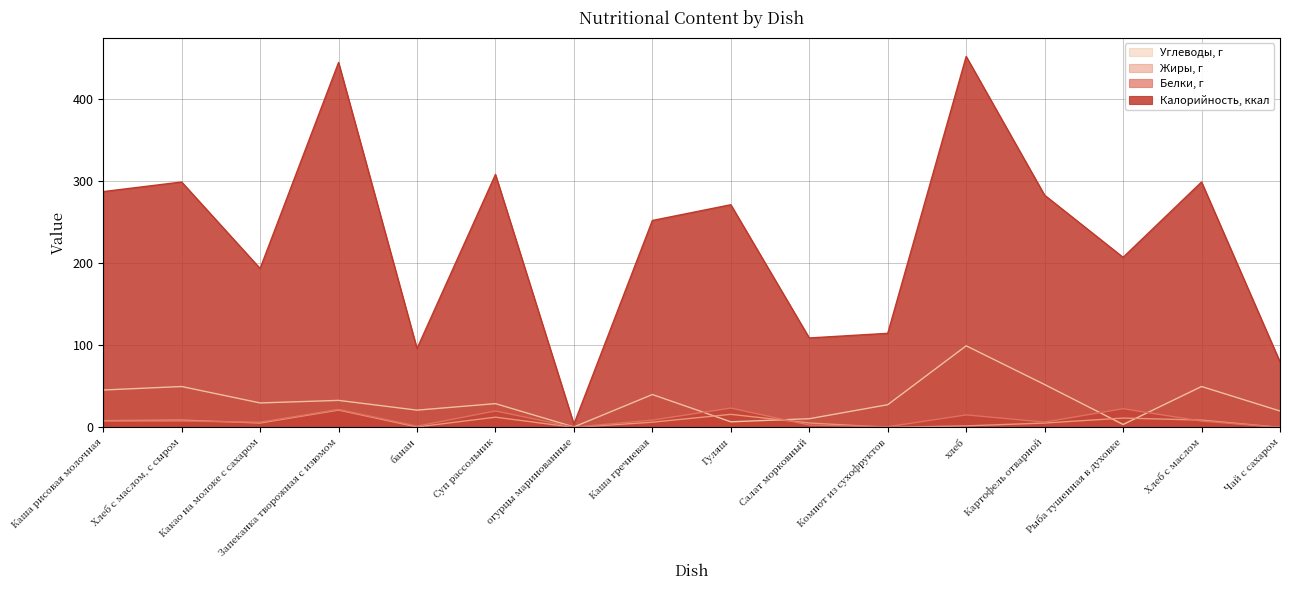

What position from the left is Хлеб с маслом?

15